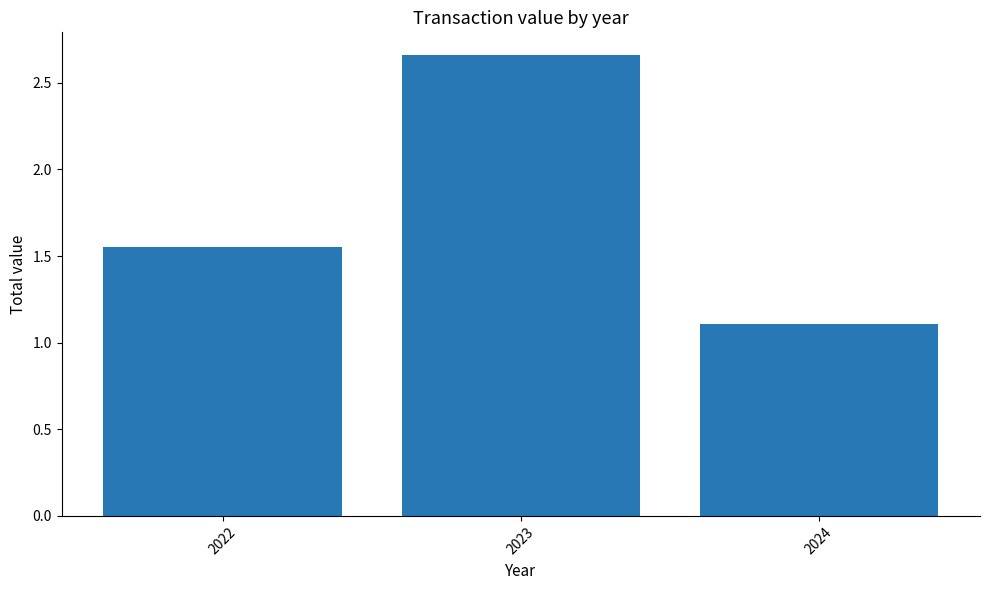

What is the ratio of the value at 2024 to the value at 2022?

0.7